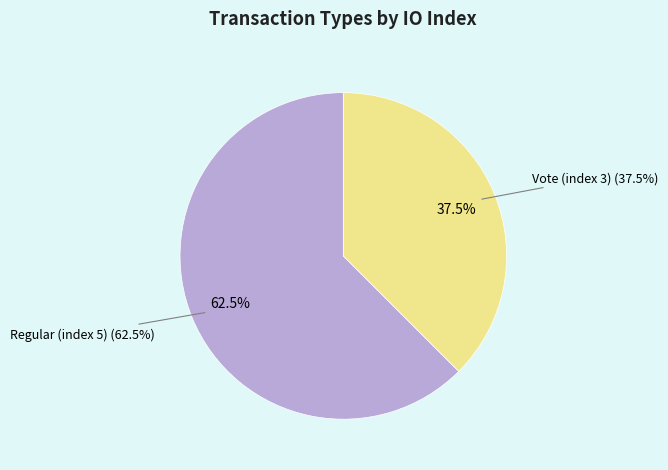

Is it true that Vote (index 3) is 38% of the pie?

True